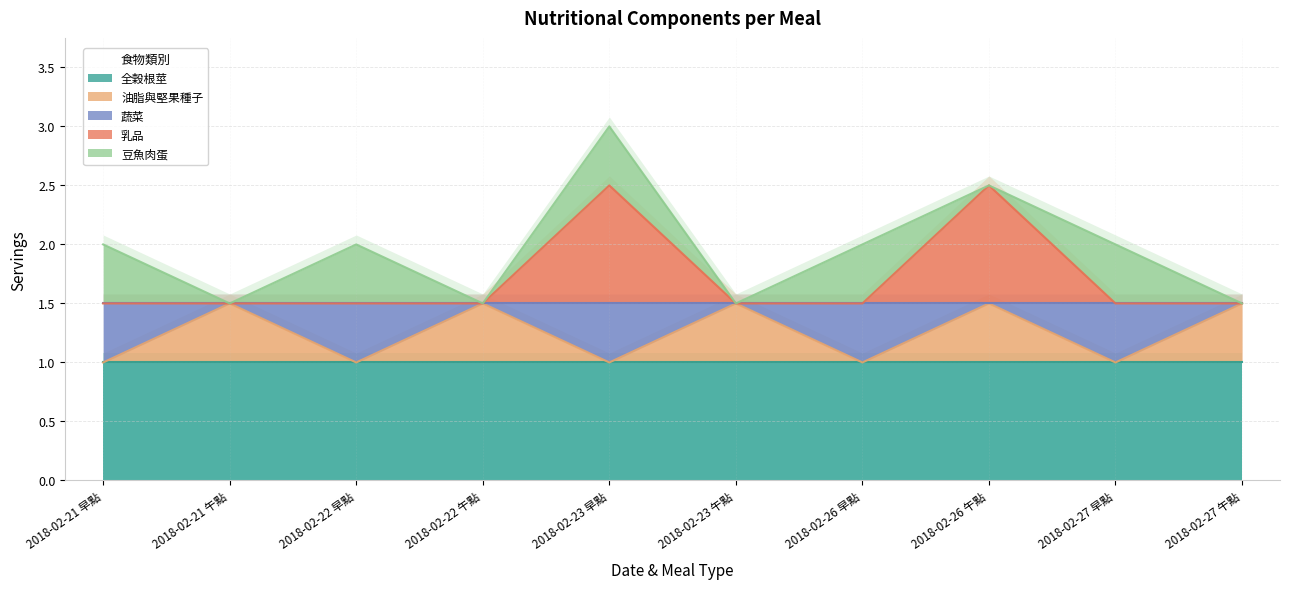

Reading left to right, extract all data points from this chart.

全榖根莖: 2018-02-21 早點=1.0	2018-02-21 午點=1.0	2018-02-22 早點=1.0	2018-02-22 午點=1.0	2018-02-23 早點=1.0	2018-02-23 午點=1.0	2018-02-26 早點=1.0	2018-02-26 午點=1.0	2018-02-27 早點=1.0	2018-02-27 午點=1.0
油脂與堅果種子: 2018-02-21 早點=0.0	2018-02-21 午點=0.5	2018-02-22 早點=0.0	2018-02-22 午點=0.5	2018-02-23 早點=0.0	2018-02-23 午點=0.5	2018-02-26 早點=0.0	2018-02-26 午點=0.5	2018-02-27 早點=0.0	2018-02-27 午點=0.5
蔬菜: 2018-02-21 早點=0.5	2018-02-21 午點=0.0	2018-02-22 早點=0.5	2018-02-22 午點=0.0	2018-02-23 早點=0.5	2018-02-23 午點=0.0	2018-02-26 早點=0.5	2018-02-26 午點=0.0	2018-02-27 早點=0.5	2018-02-27 午點=0.0
乳品: 2018-02-21 早點=0.0	2018-02-21 午點=0.0	2018-02-22 早點=0.0	2018-02-22 午點=0.0	2018-02-23 早點=1.0	2018-02-23 午點=0.0	2018-02-26 早點=0.0	2018-02-26 午點=1.0	2018-02-27 早點=0.0	2018-02-27 午點=0.0
豆魚肉蛋: 2018-02-21 早點=0.5	2018-02-21 午點=0.0	2018-02-22 早點=0.5	2018-02-22 午點=0.0	2018-02-23 早點=0.5	2018-02-23 午點=0.0	2018-02-26 早點=0.5	2018-02-26 午點=0.0	2018-02-27 早點=0.5	2018-02-27 午點=0.0